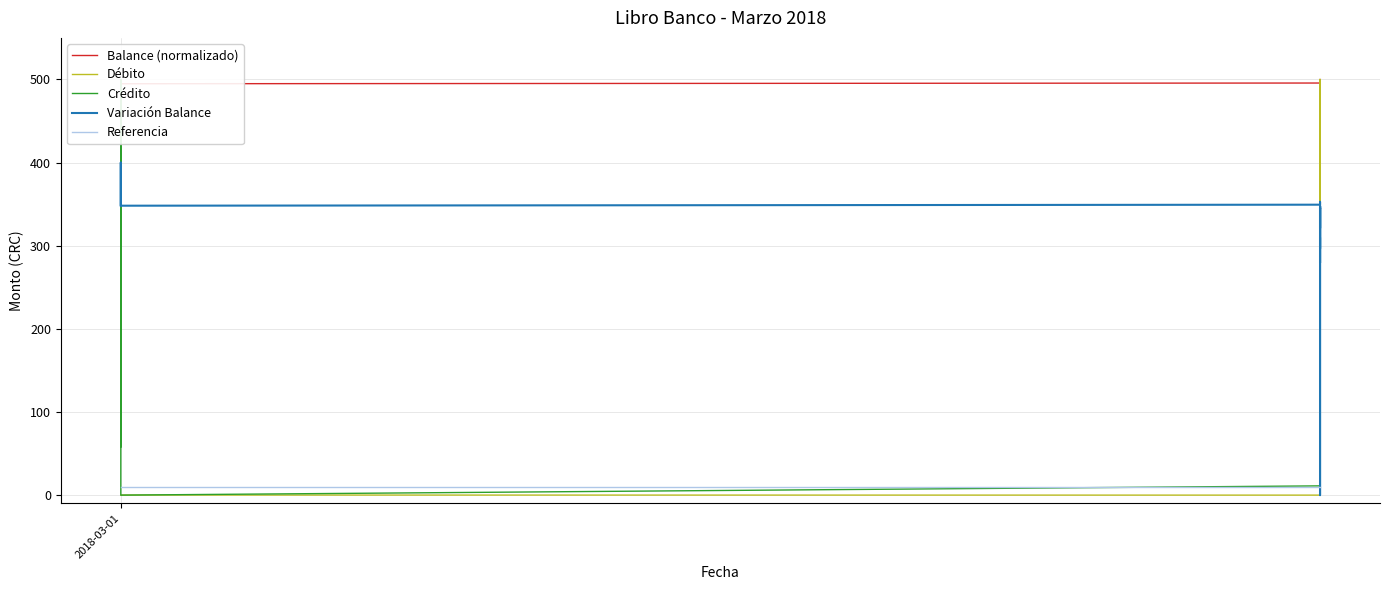

The Crédito series shows 328.7 at 20. True or false?

False